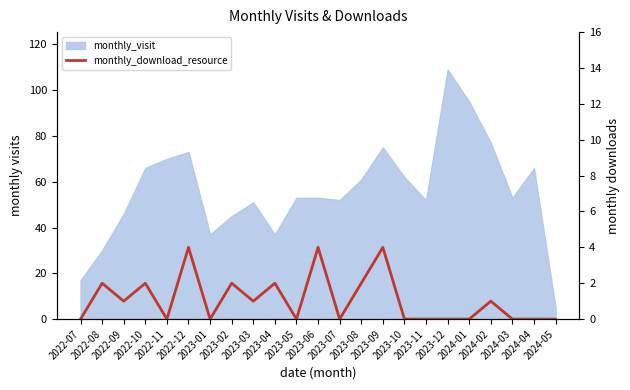

How many points are higher than both their immediate neighbors (excluding endpoints)?

8